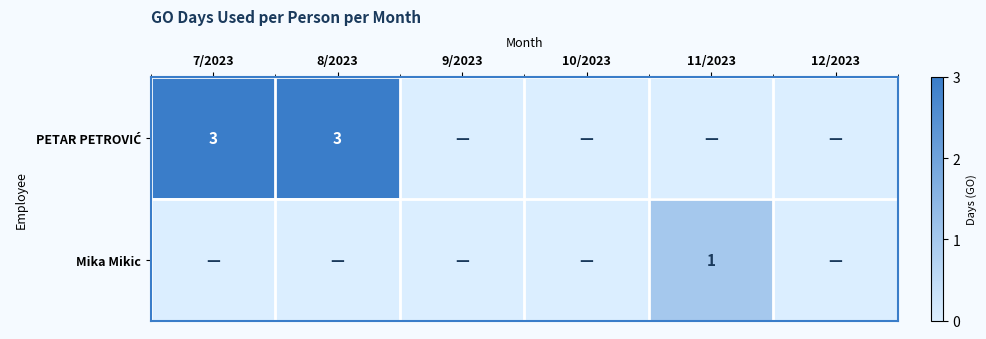

Rank the series by their average value, from highest to lowest.

PETAR PETROVIĆ, Mika Mikic